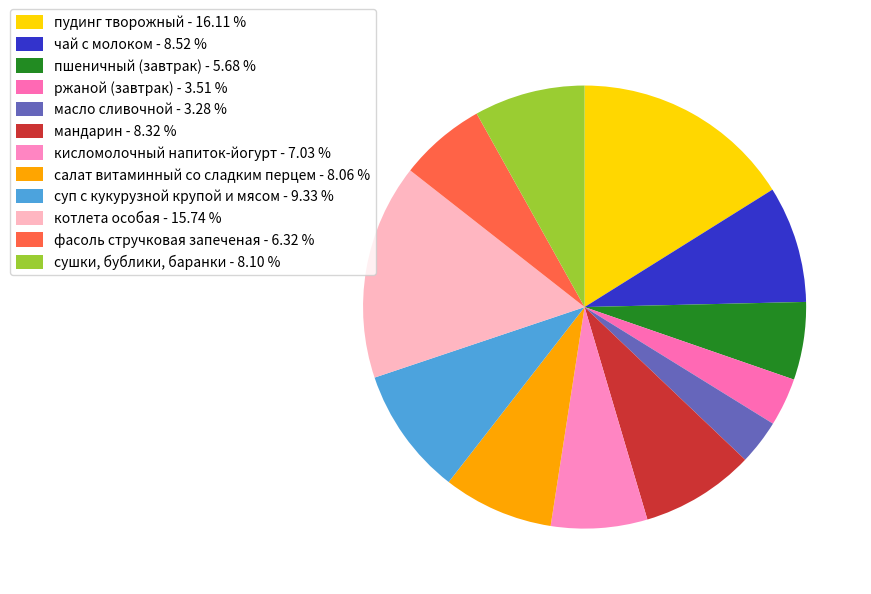

How many slices are in this pie chart?

12